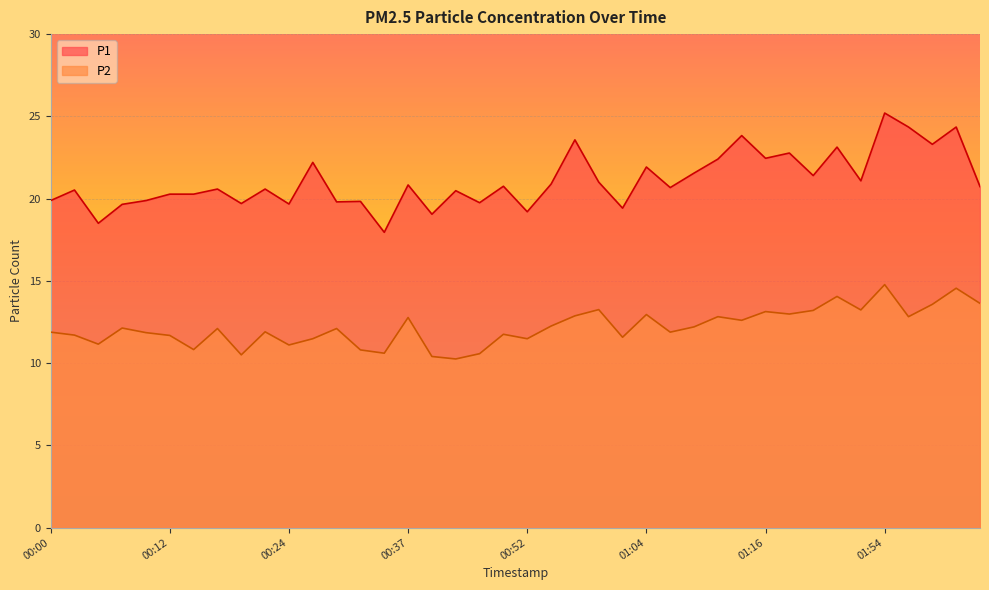

Is it true that P1 equals 22.8 at 01:19?

True